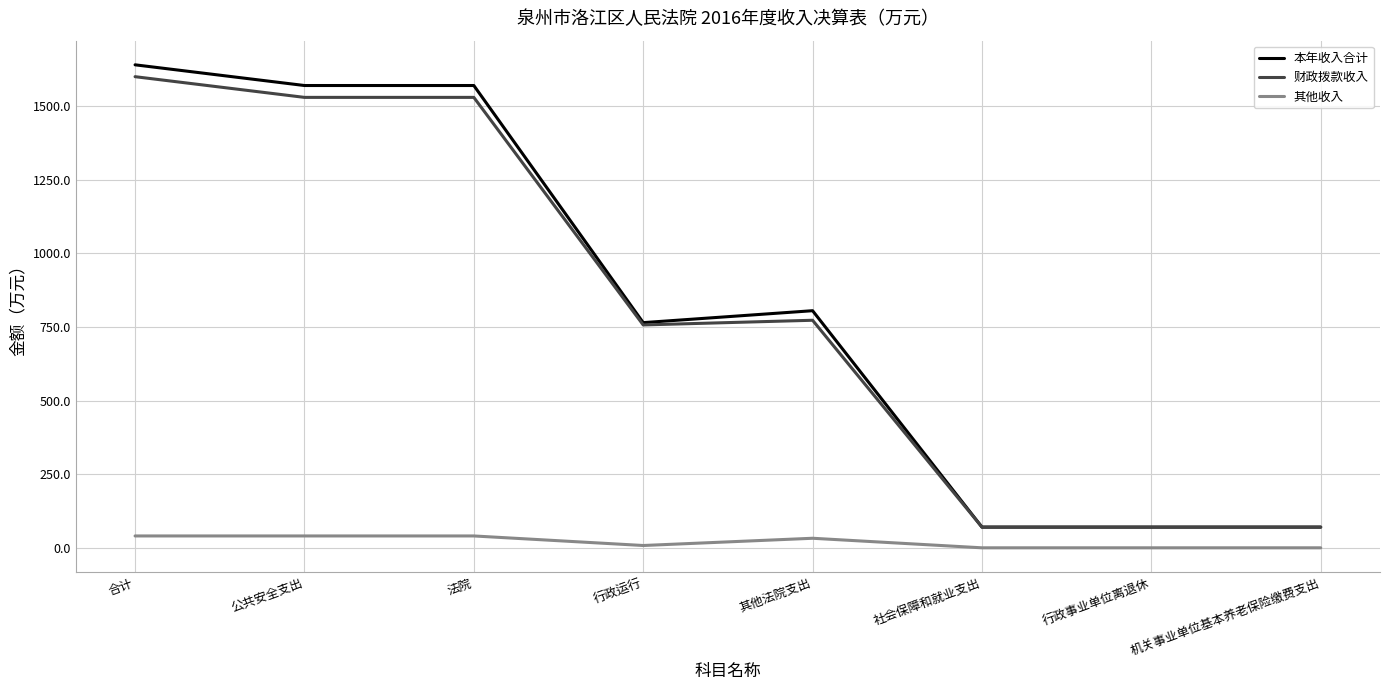

True or false: 本年收入合计 and 其他收入 cross at least once.

False